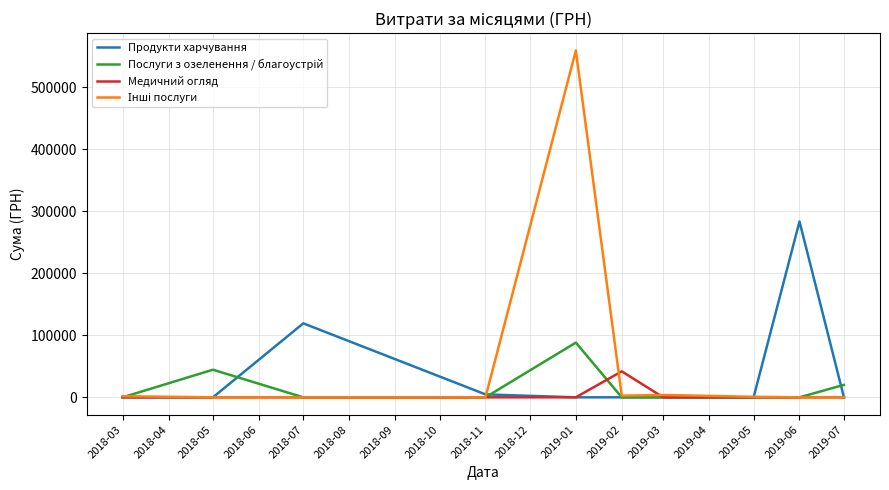

What is the average value of the Медичний огляд series?

4191.0